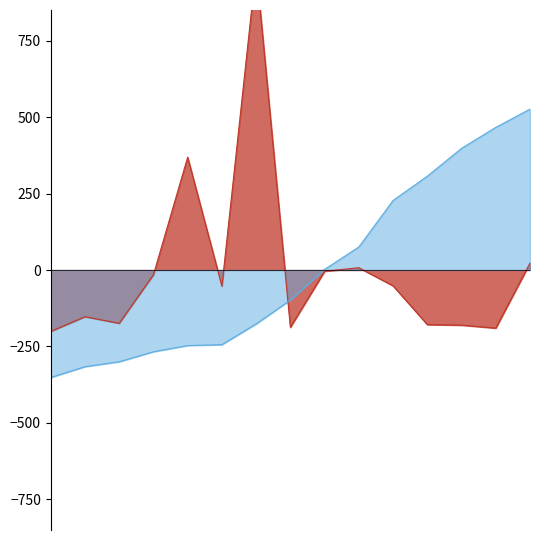

What are all the series names shown in the legend?

Total Harga line, Kode Paket line